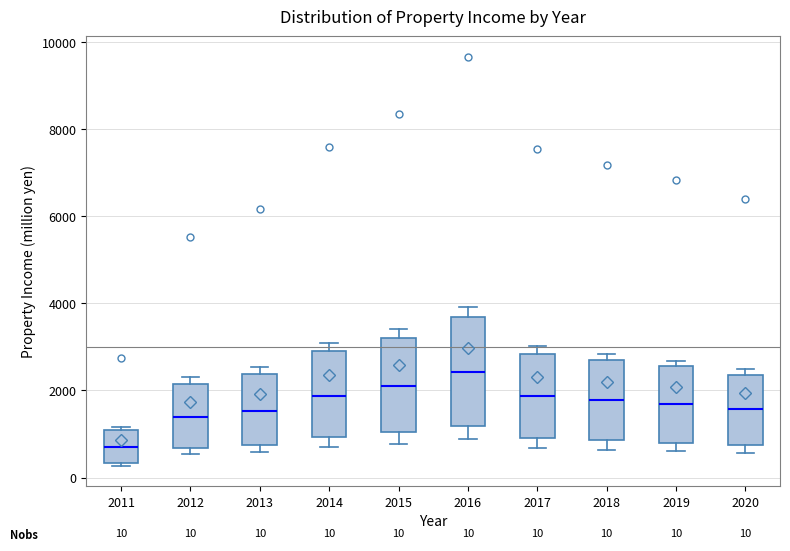

Which box has the highest median line?

2016